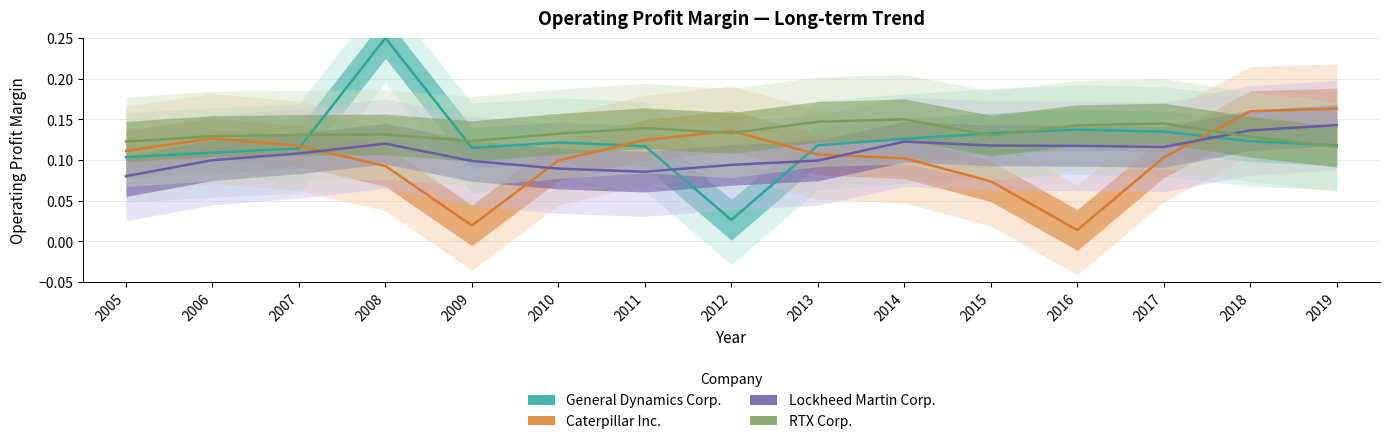

At which label is Caterpillar Inc. closest to 0?

2016